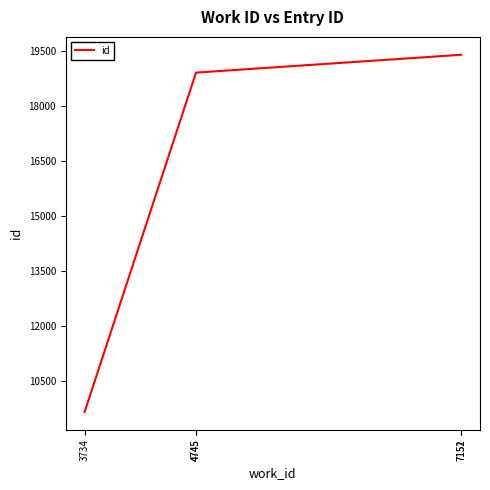

How many data points are above 18920?

2